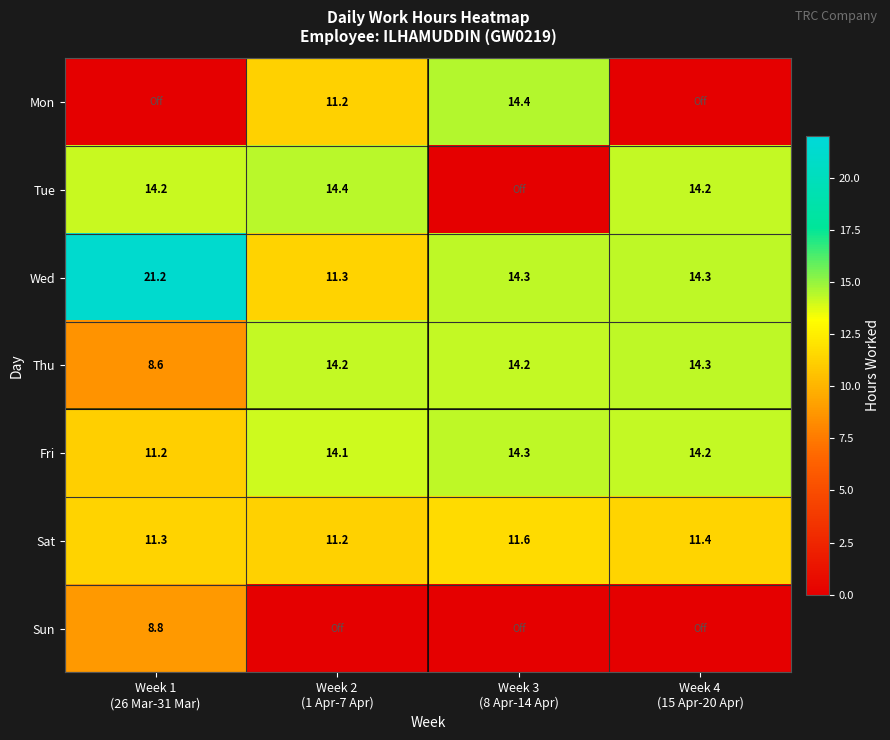

What is the sum of all Sat values?

45.5